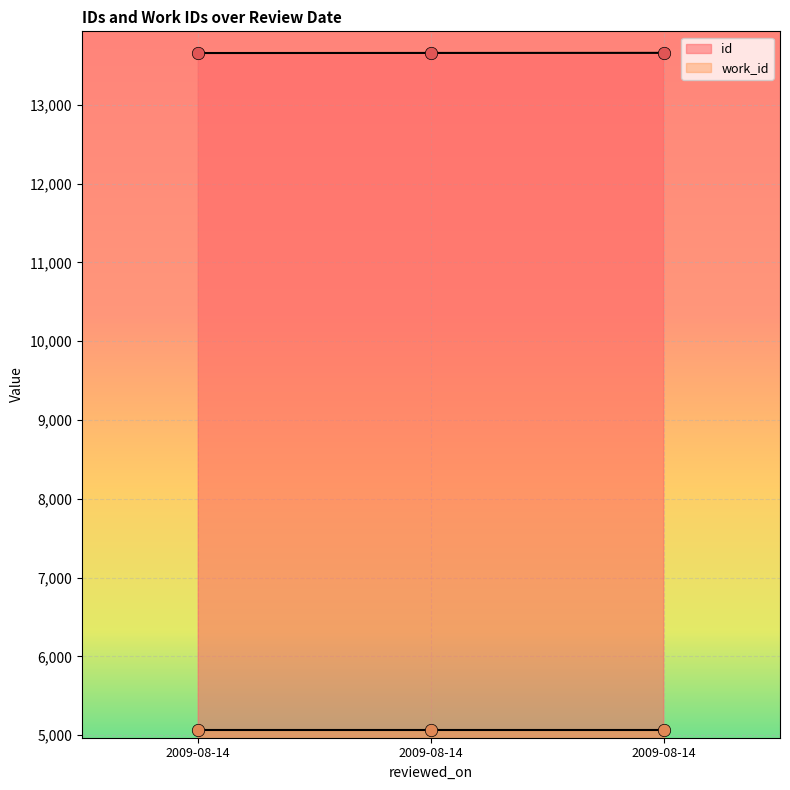

Which has a higher value, 2009-08-14 or 2009-08-14?

2009-08-14